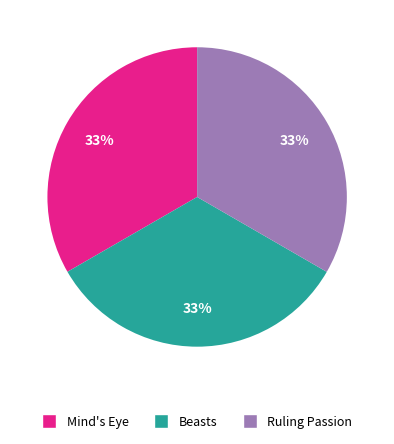

How many slices are in this pie chart?

3